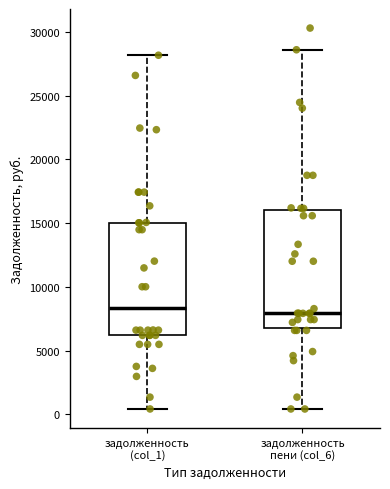

Reading left to right, transcribe this box plot: for each box, give where its median line is, the range the box spans, and where its two whiskers end, as read against the y-axis. The values are not printed on the chart, so give them approximately, as read against the axis.

задолженность (col_1): median 8500, box 6000 to 15000, whiskers 500 to 28000
задолженность пени (col_6): median 8000, box 6500 to 16000, whiskers 500 to 28500